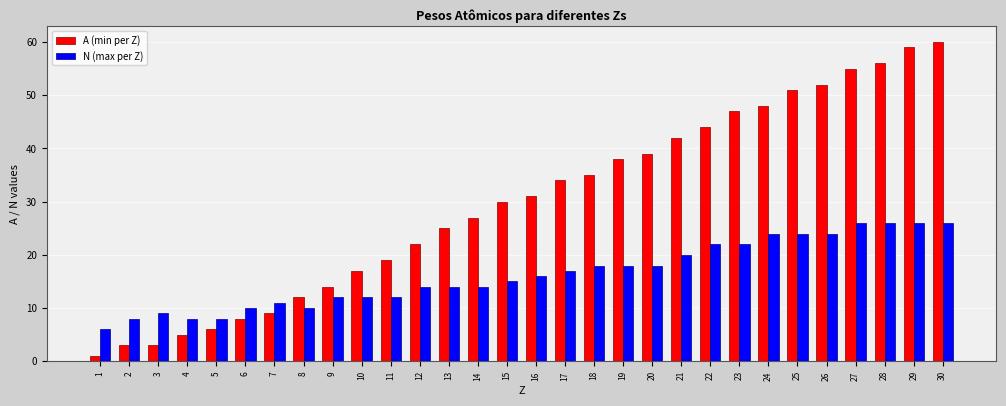

What is the minimum value shown in the chart?

1